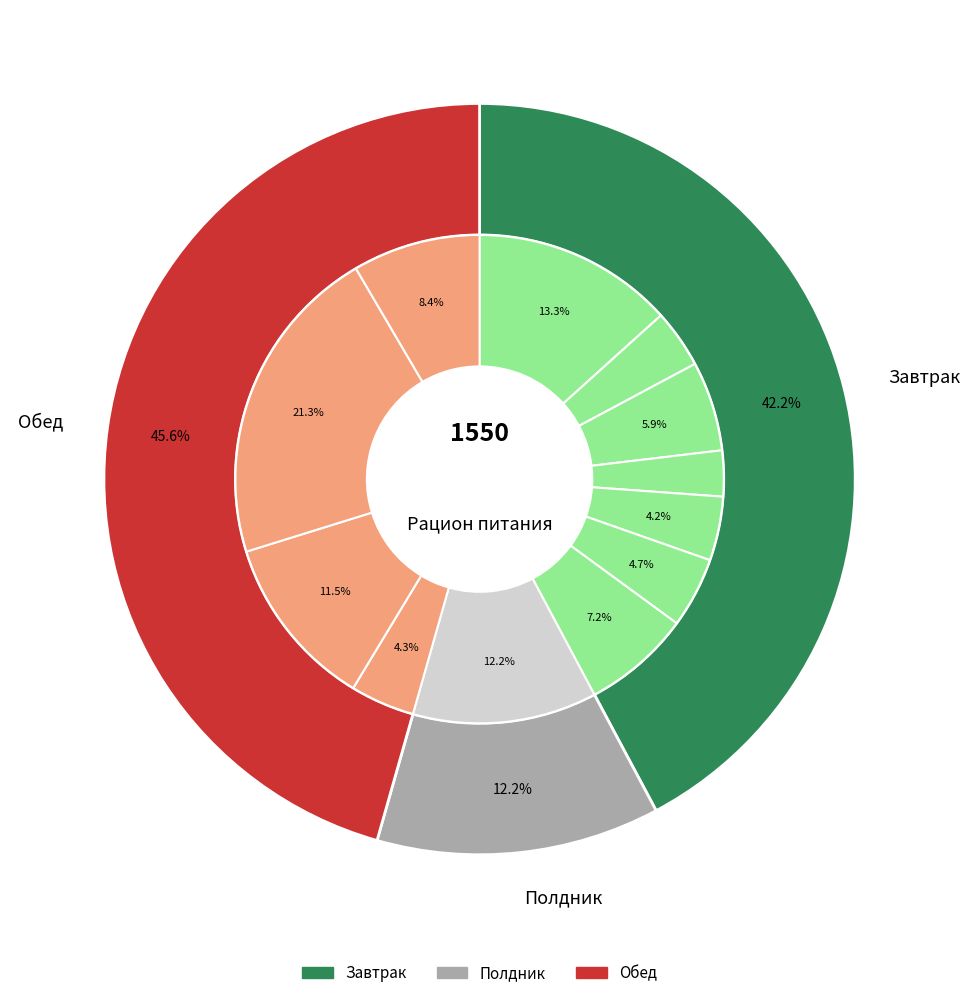

To the nearest percent, what portion does Морковь тушёная с курагой represent?

4%